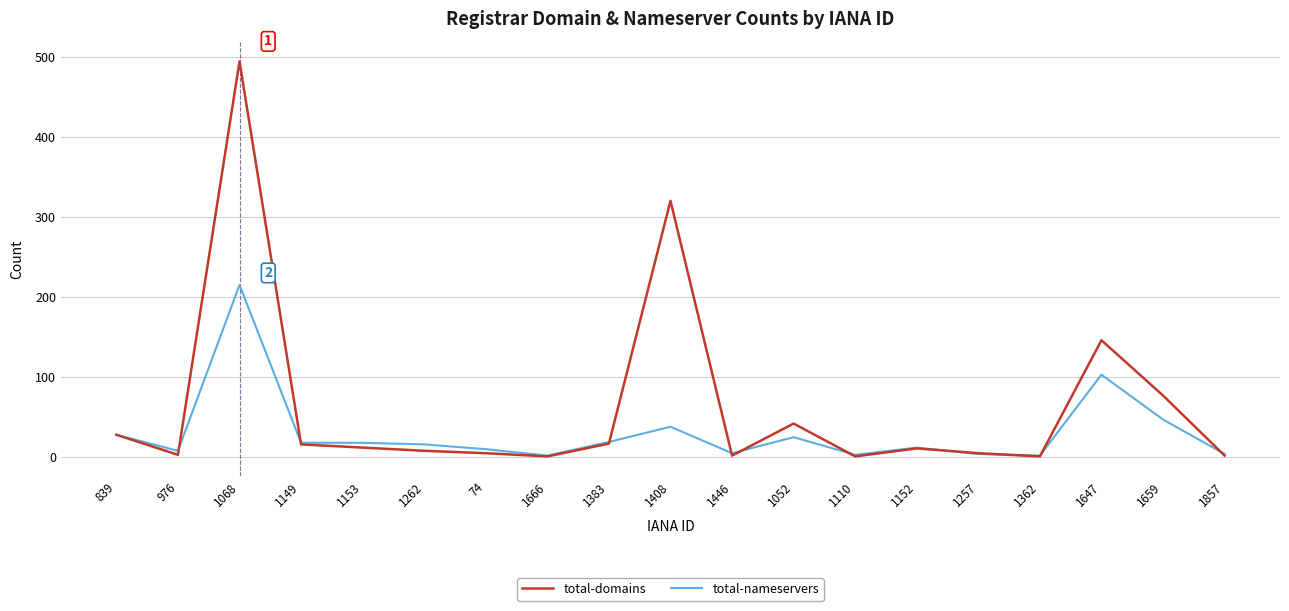

What is the difference between the total-domains values at 1383 and 1659?

60